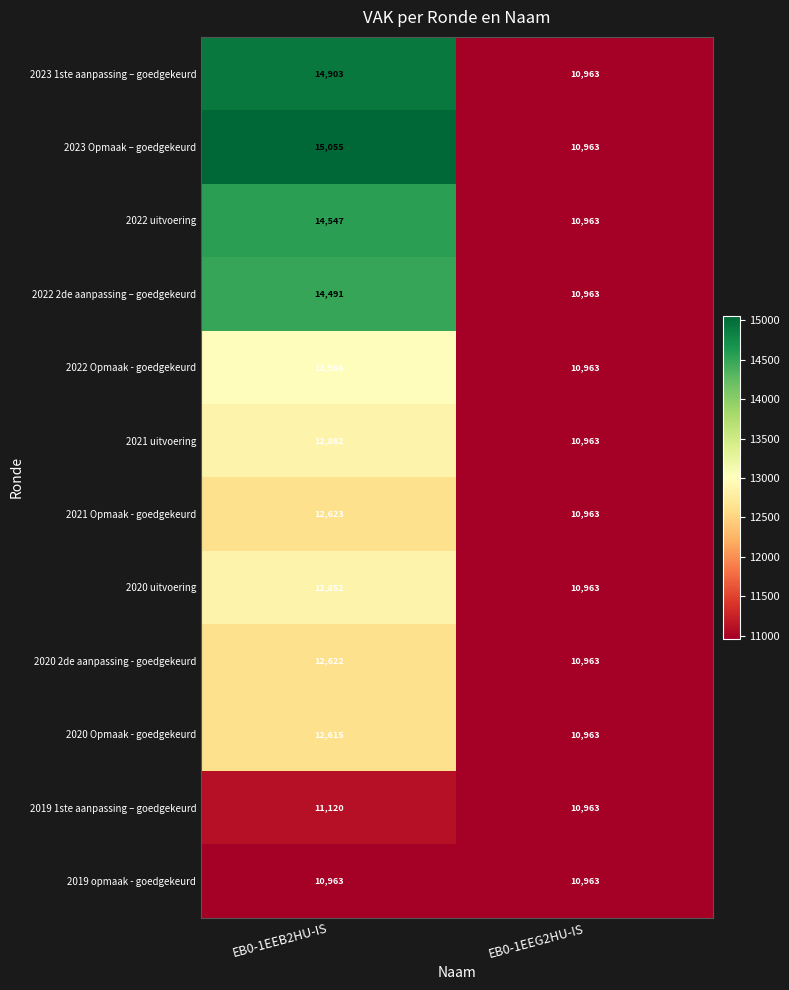

Between EB0-1EEB2HU-IS and EB0-1EEG2HU-IS, which series saw the biggest shift?

2023 Opmaak – goedgekeurd